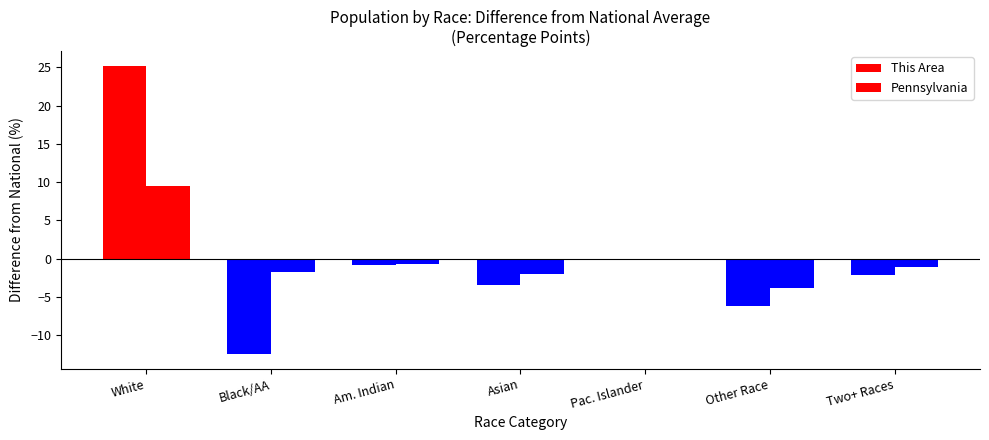

How many bars are there in each group?

2